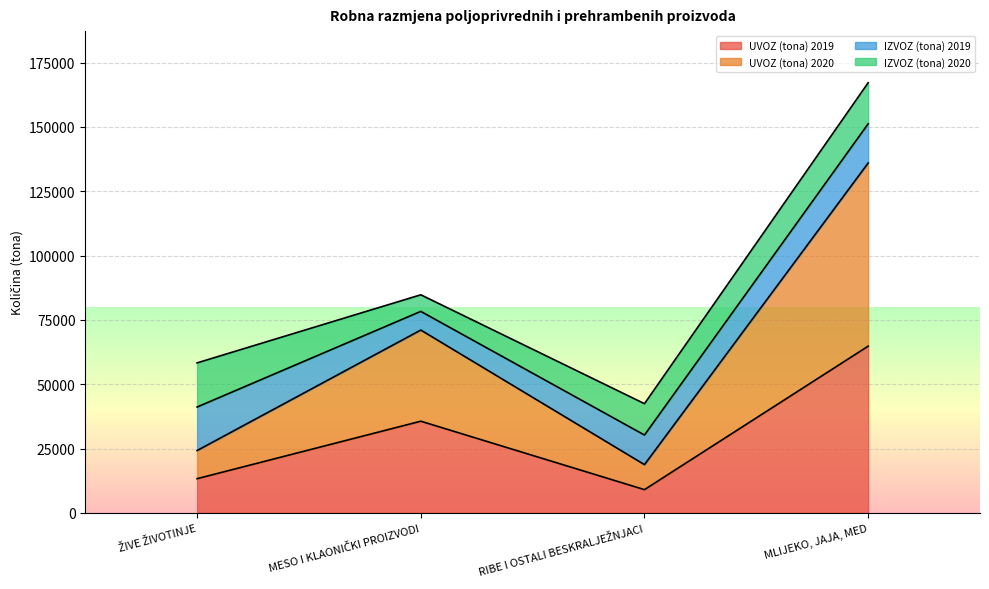

What position from the left is MESO I KLAONIČKI PROIZVODI?

2